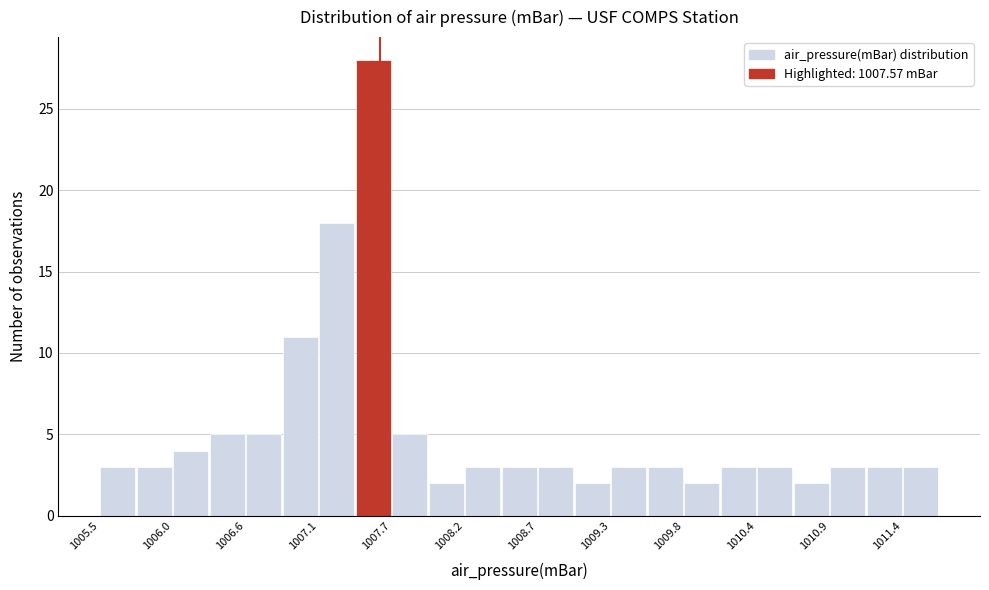

Read against the x-axis, roughly where is the centre of the tallest bar?

1007.5